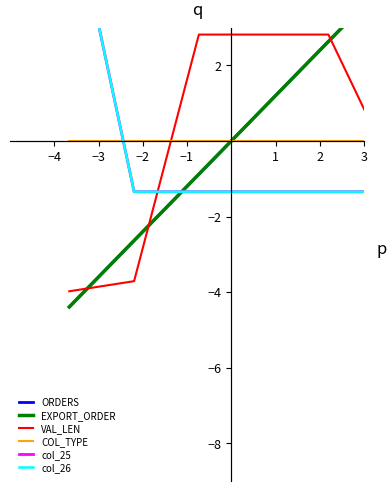

Which category has the lowest value in the COL_TYPE series?

−4